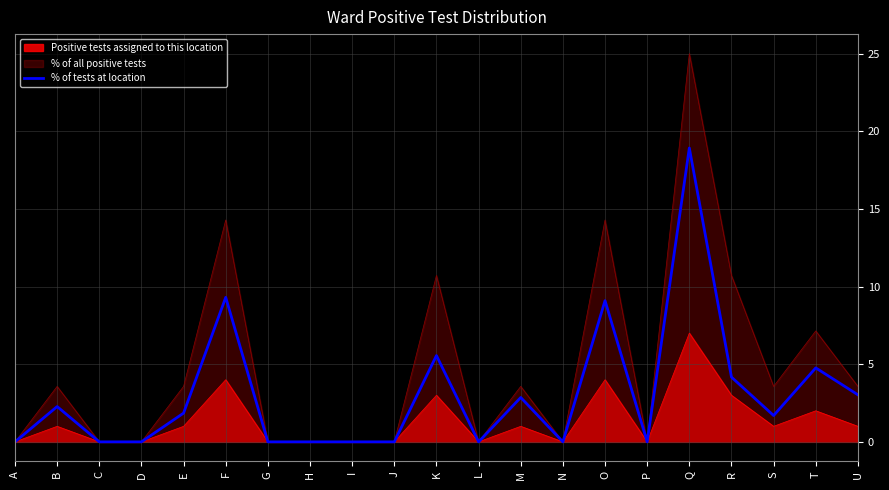

Where is the first local minimum?

L